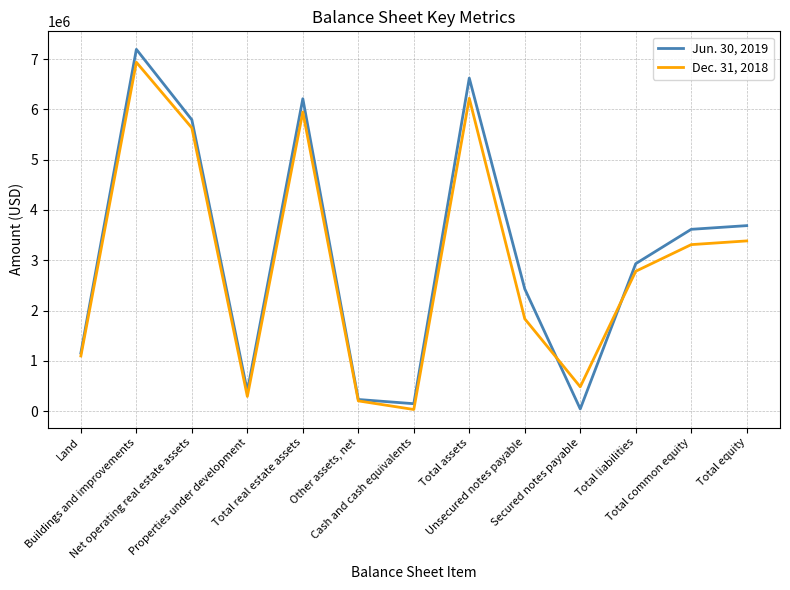

The value of Dec. 31, 2018 at Buildings and improvements is 6935971. True or false?

True